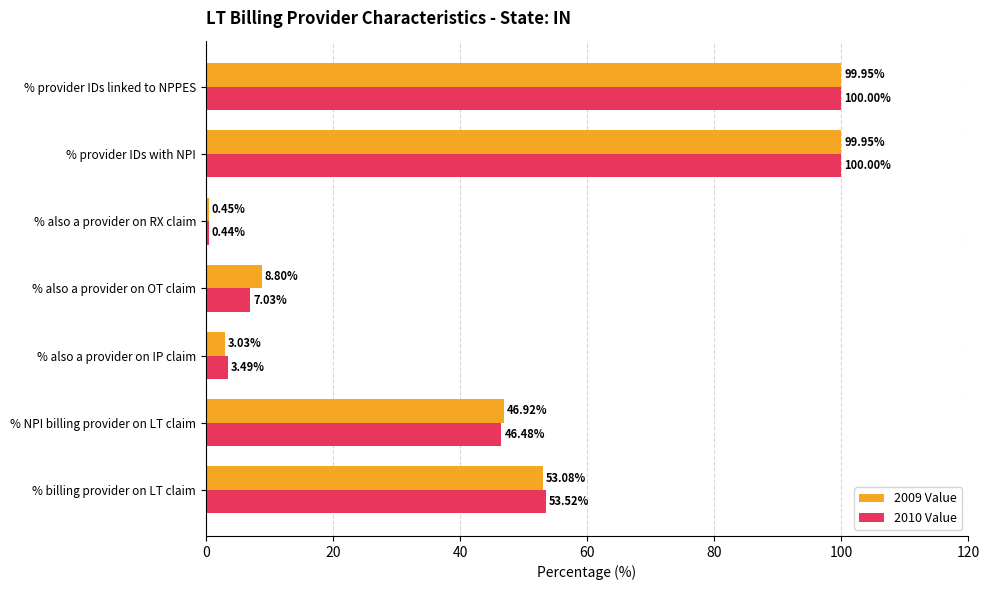

How many data points in 2009 Value are less than 46?

3